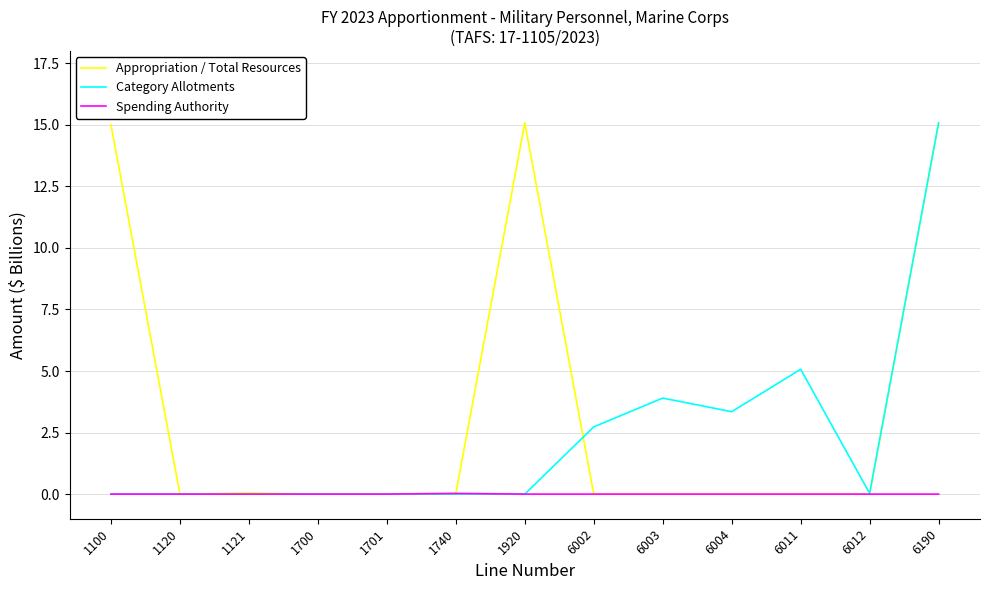

The Category Allotments series shows 0.0 at 1920. True or false?

True